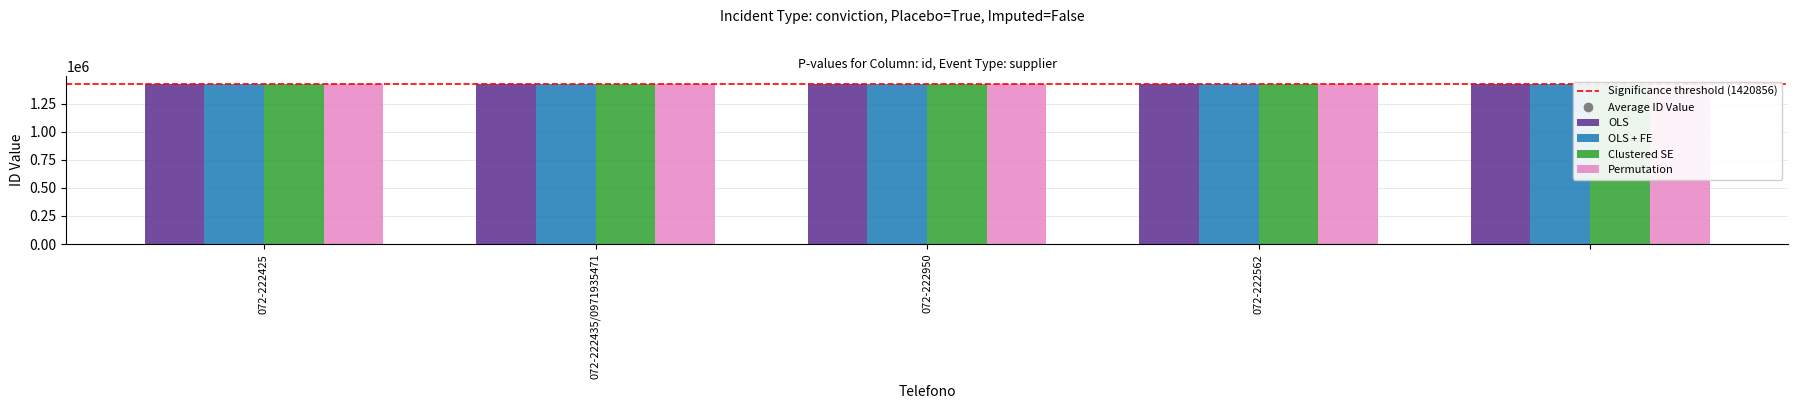

What are all the series names shown in the legend?

OLS, OLS + FE, Clustered SE, Permutation